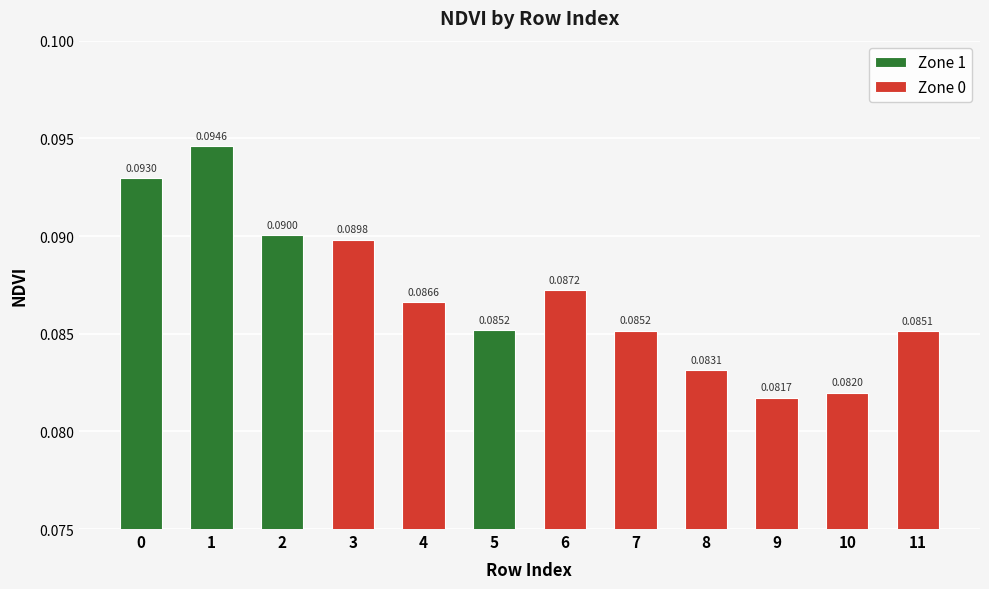

Which label corresponds to the smallest value in the chart?

9